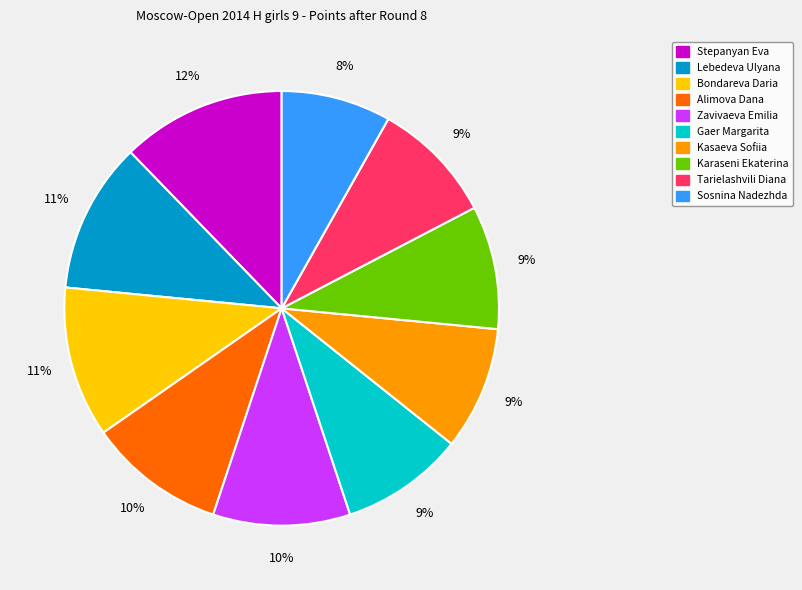

Do Stepanyan Eva and Karaseni Ekaterina together represent more than half of the pie?

No